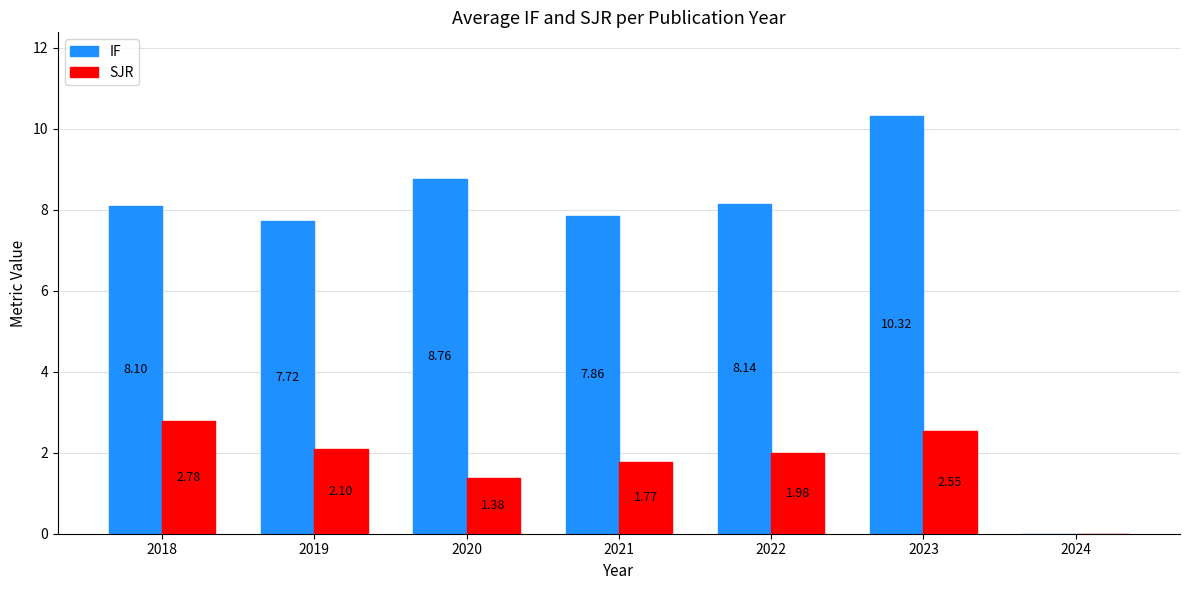

The value of IF at 2024 is 0.0. True or false?

True